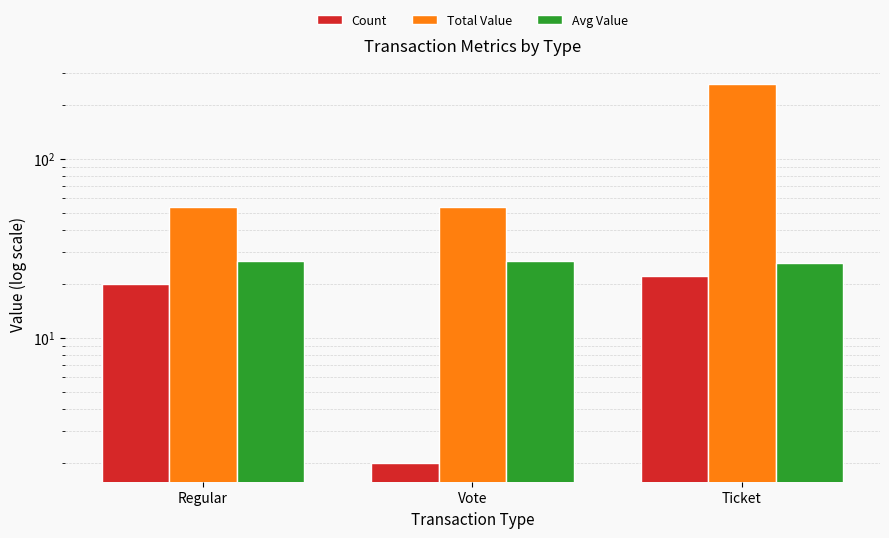

What is the maximum value for Total Value?

260.5